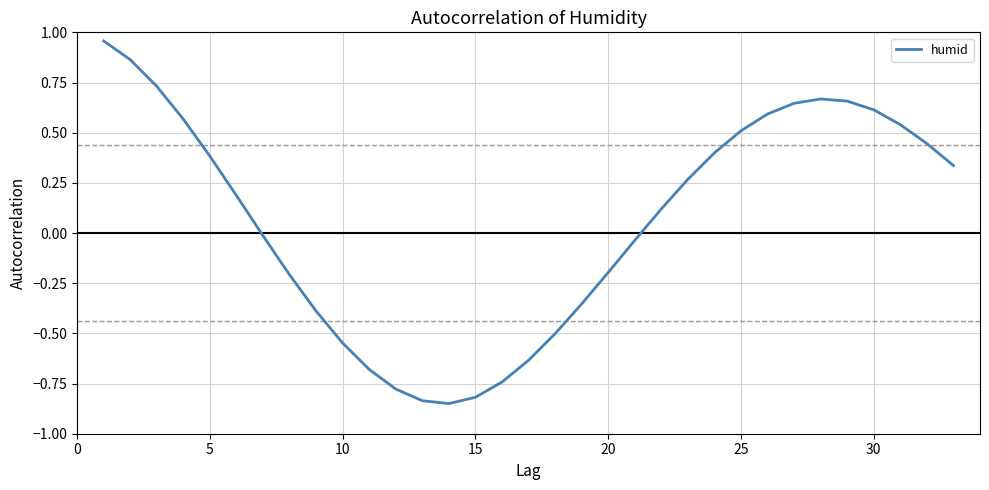

What is the difference between the maximum and minimum values?

1.8